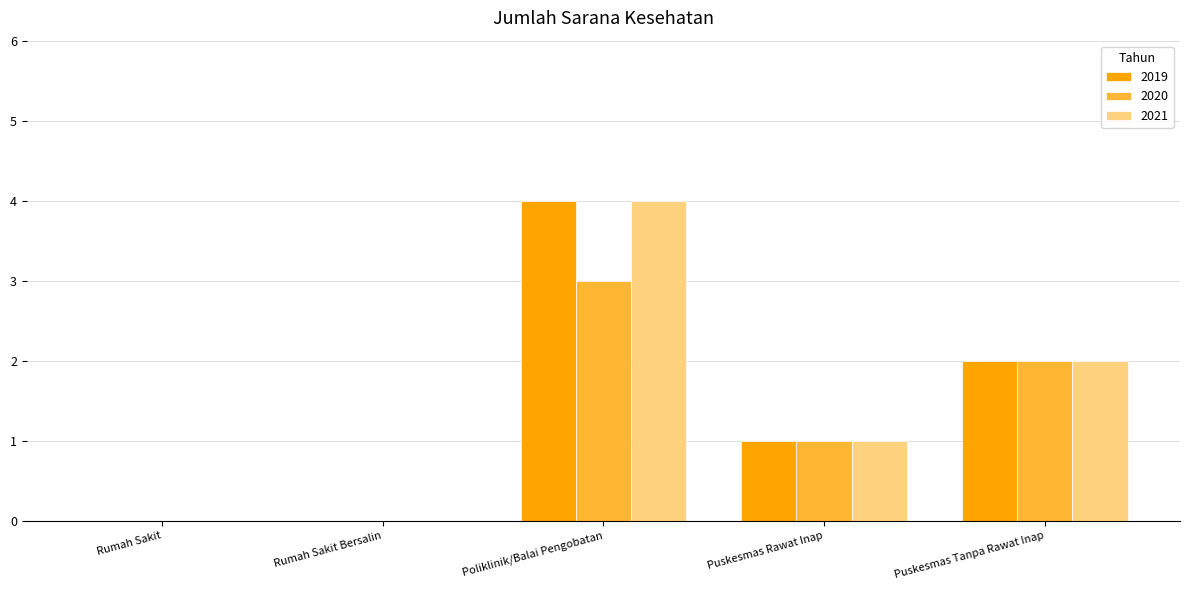

Count the number of categories in the chart.

5